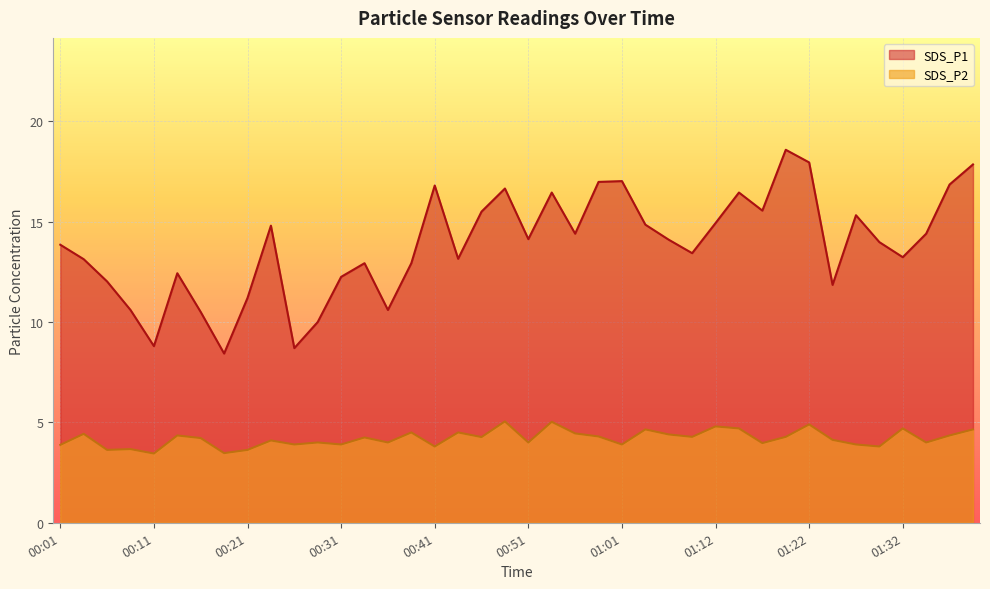

What position from the left is 01:34?

38